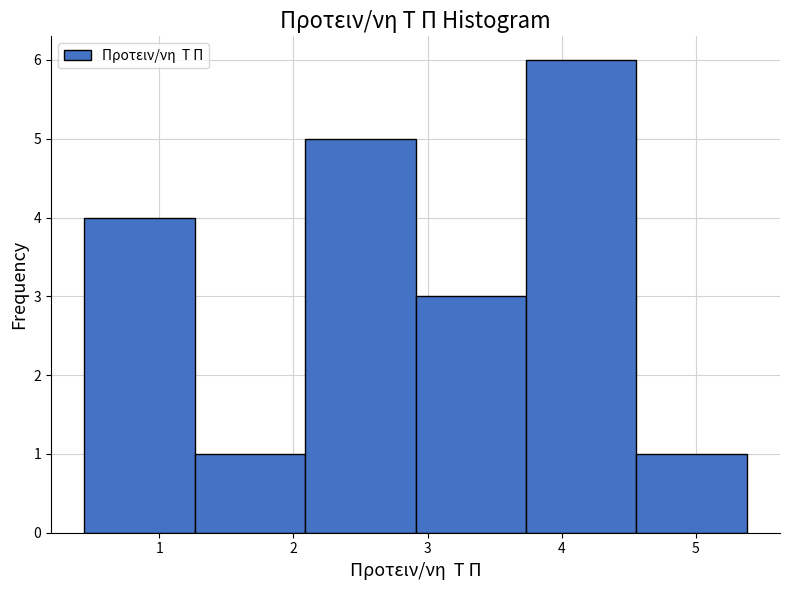

How tall is the bar that spans 3.7 to 4.6 on the x-axis? Neither the bar edges nor the heights are printed on the chart, so give them approximately, as read against the axes.

6